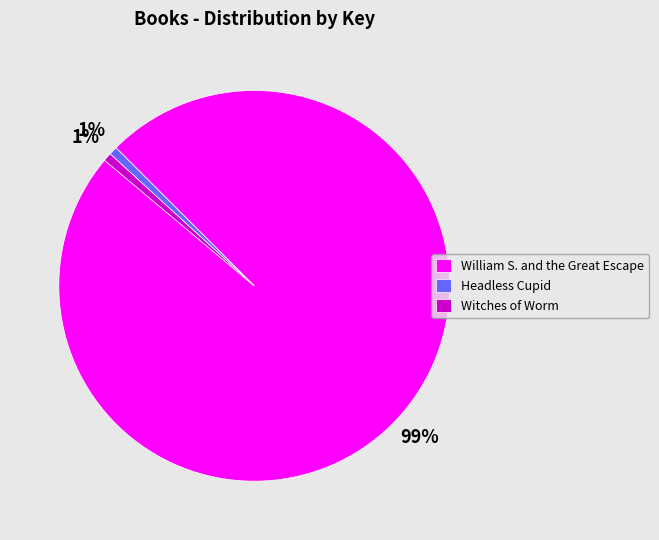

How many slices are in this pie chart?

3